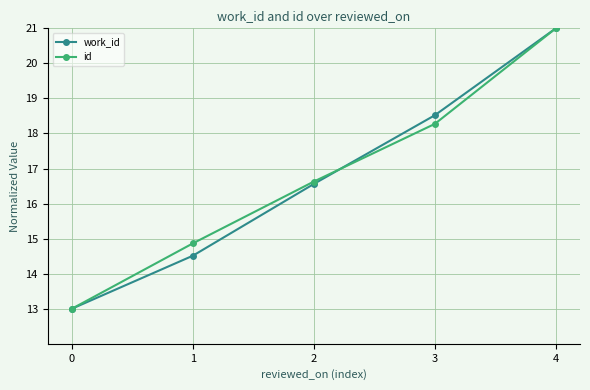

At which category is the sum across all series the highest?

4